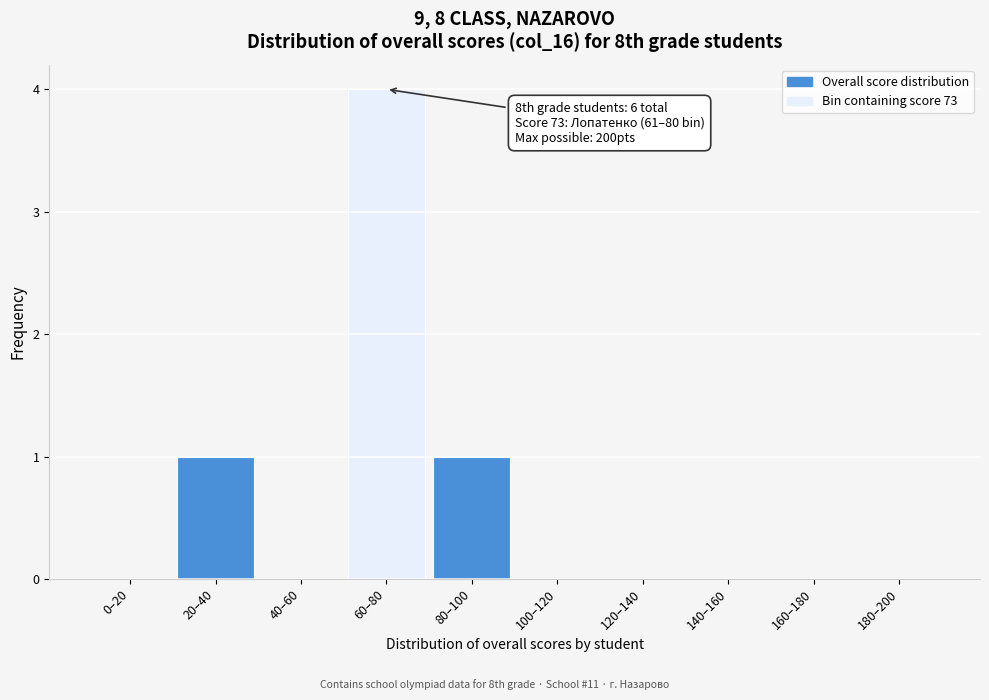

Reading right to left, list all the values displayed in this chart.

180–200=0	160–180=0	140–160=0	120–140=0	100–120=0	80–100=1	60–80=4	40–60=0	20–40=1	0–20=0